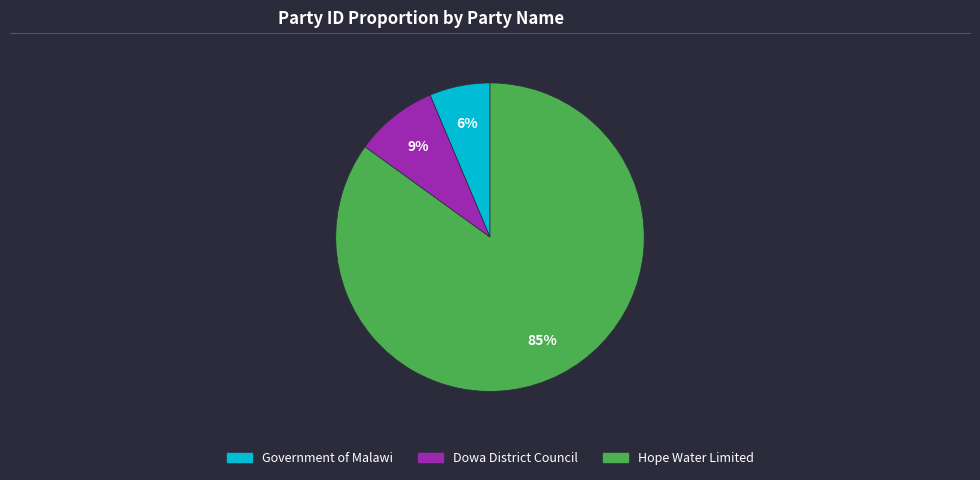

Which has a higher value, Dowa District Council or Hope Water Limited?

Hope Water Limited